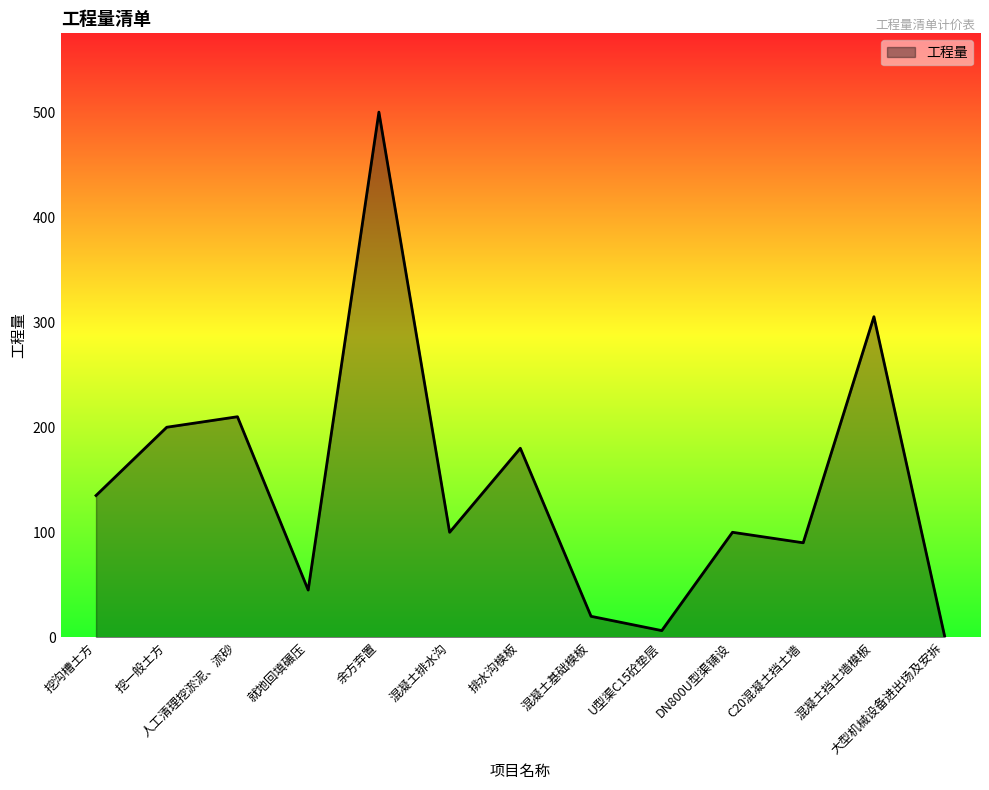

Which has a higher value, 人工清理挖淤泥、流砂 or 混凝土挡土墙模板?

混凝土挡土墙模板